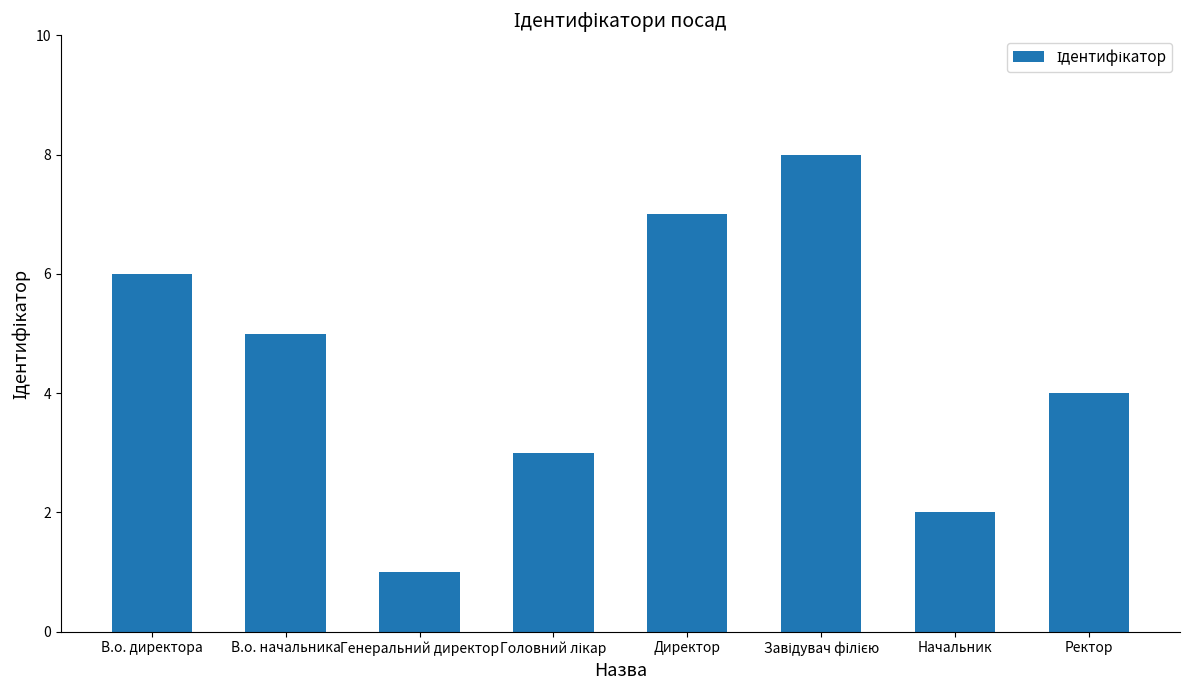

Are the bars grouped side by side (vs. stacked)?

No